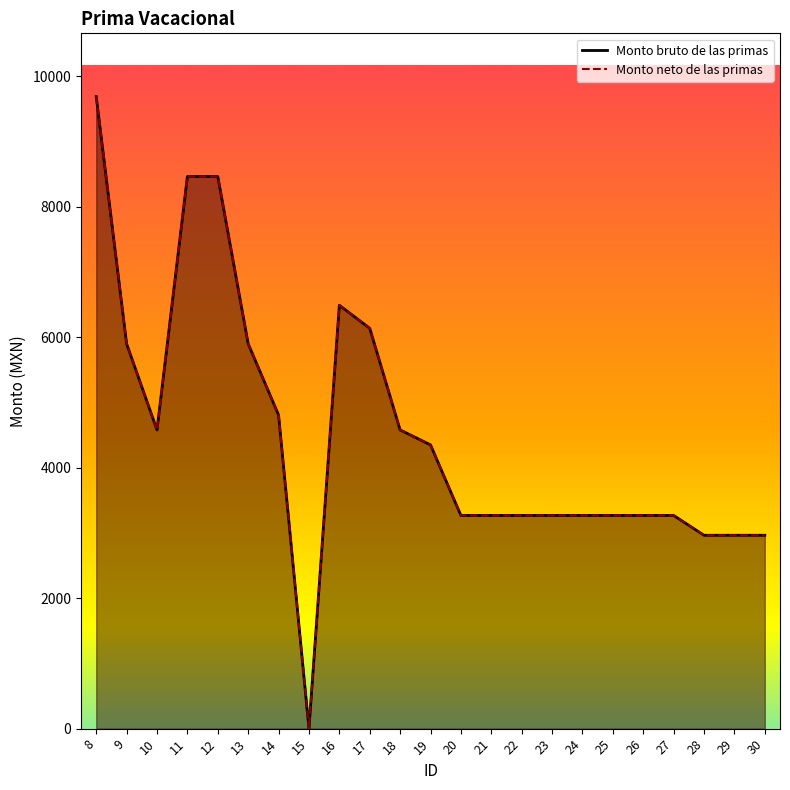

Reading left to right, transcribe all the data shown in this chart.

Monto bruto de las primas: 9690.9	5900.8	4579.2	8465.0	8465.0	5900.8	4808.2	0.0	6490.8	6138.0	4579.2	4350.6	3268.4	3268.4	3268.4	3268.4	3268.4	3268.4	3268.4	3268.4	2964.5	2964.5	2964.5
Monto neto de las primas: 9690.9	5900.8	4579.2	8465.0	8465.0	5900.8	4808.2	0.0	6490.8	6138.0	4579.2	4350.6	3268.4	3268.4	3268.4	3268.4	3268.4	3268.4	3268.4	3268.4	2964.5	2964.5	2964.5